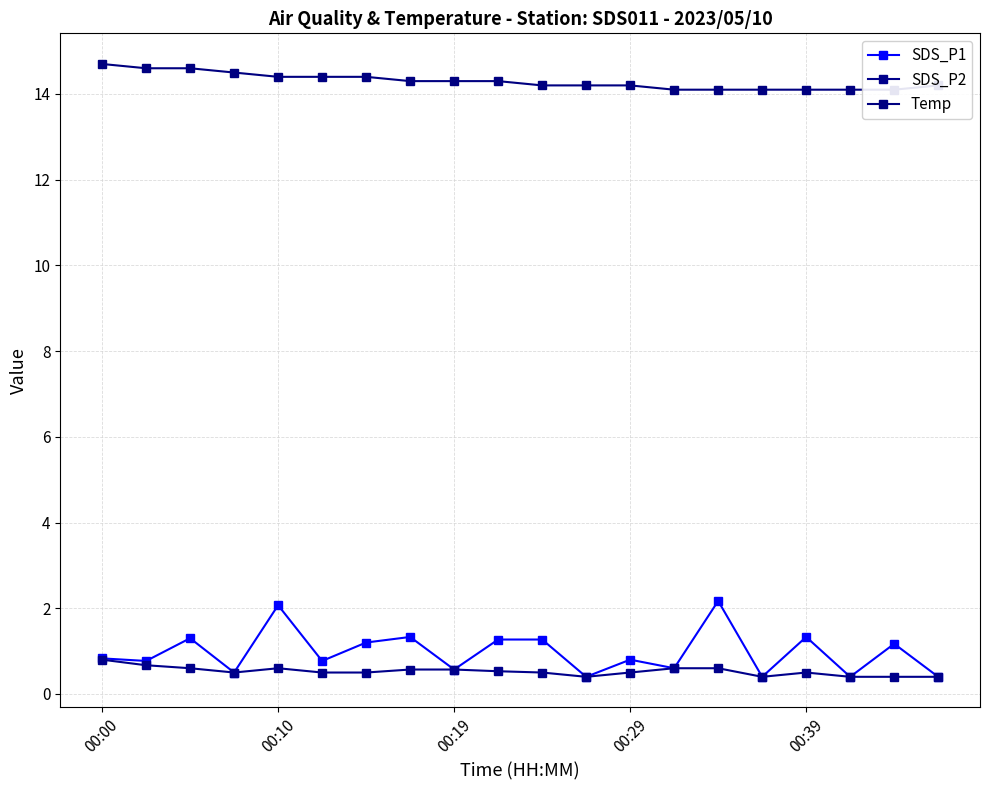

What is the difference between the second highest and minimum values in the SDS_P2 series?

0.3